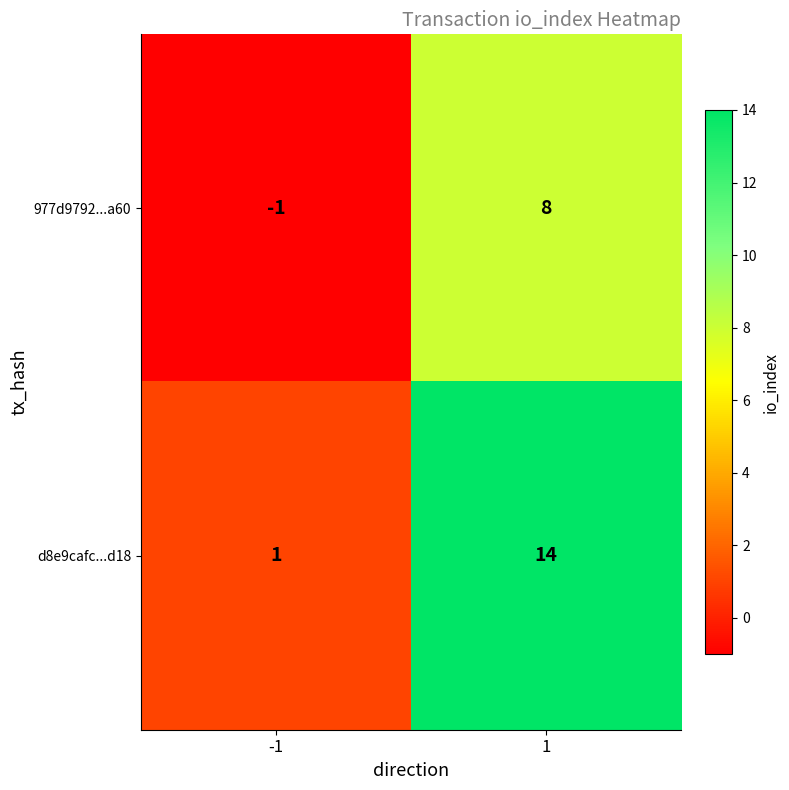

Rank the series by their average value, from lowest to highest.

977d9792...a60, d8e9cafc...d18